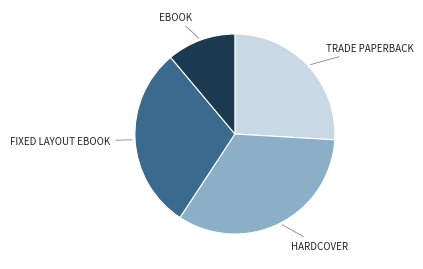

Does any single category account for the majority?

No